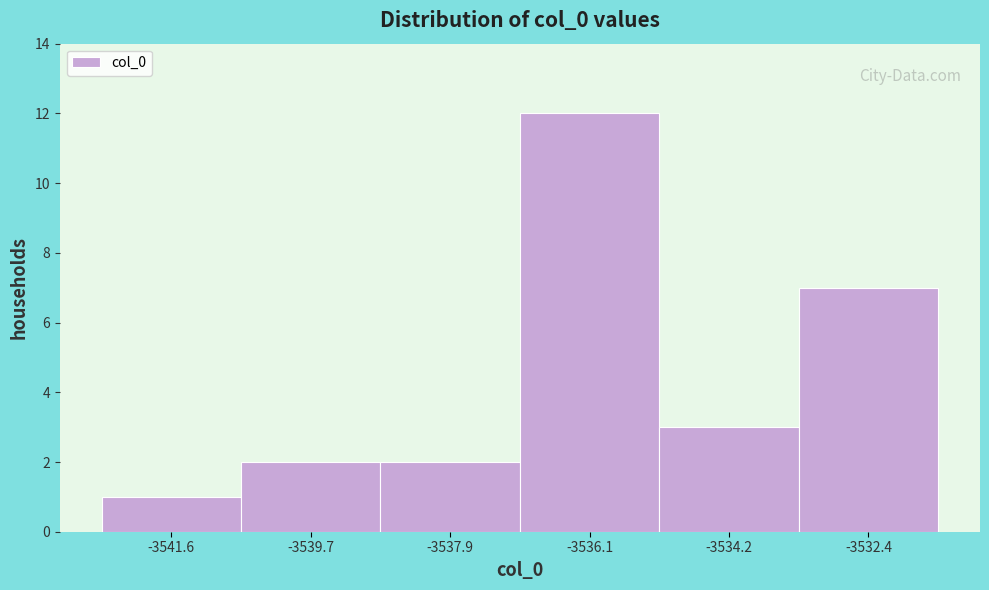

What is the height of the bar covering -3535.2 to -3533.4 on the x-axis? Neither the bar edges nor the heights are printed on the chart, so give them approximately, as read against the axes.

3